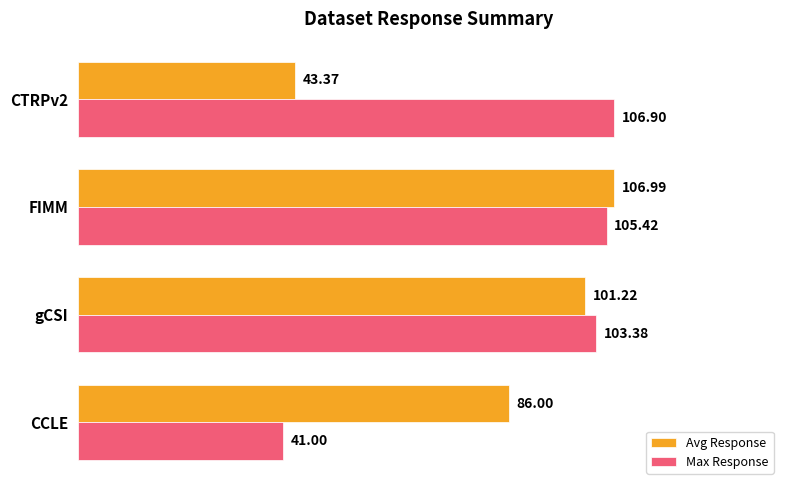

What is the total value across all series at gCSI?

204.6